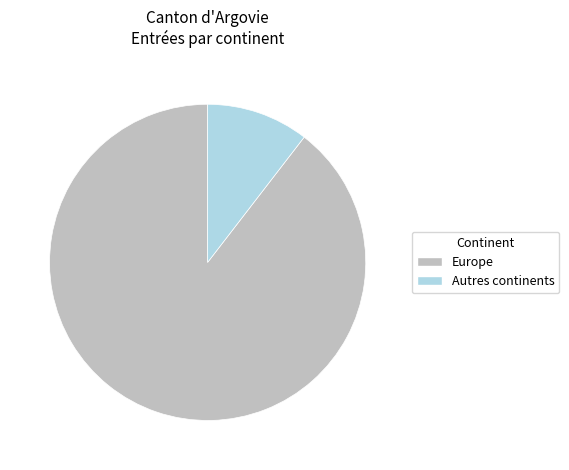

The Autres continents slice represents 10% of the pie. True or false?

True